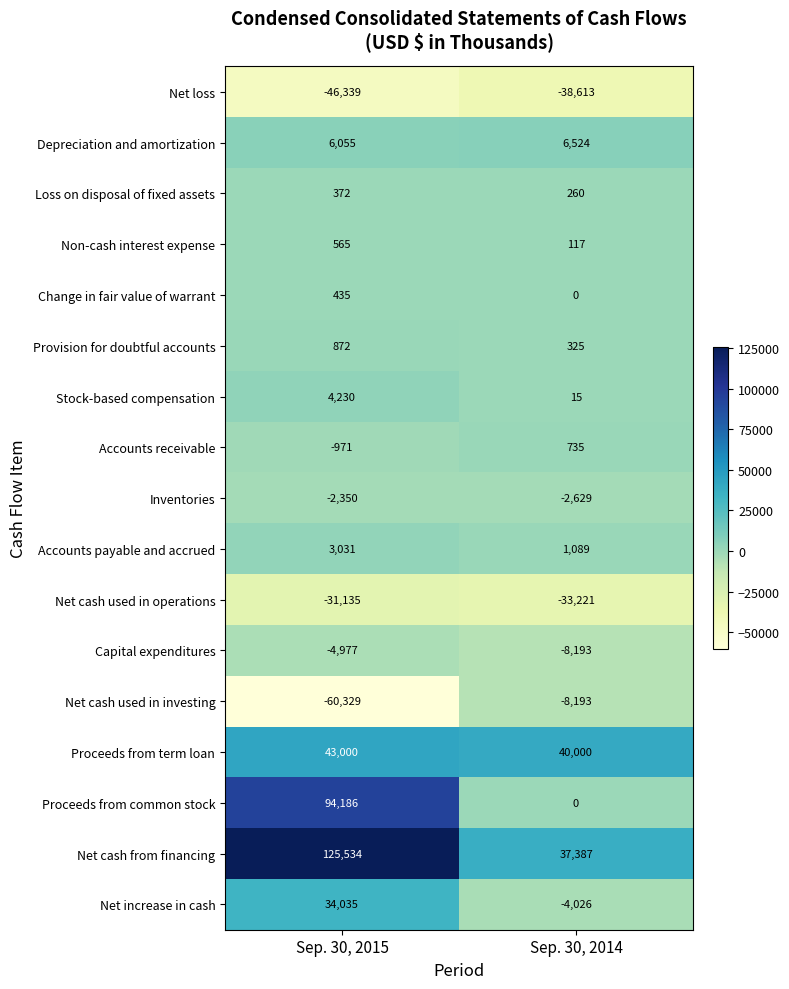

What is the sum of all Proceeds from common stock values?

94186